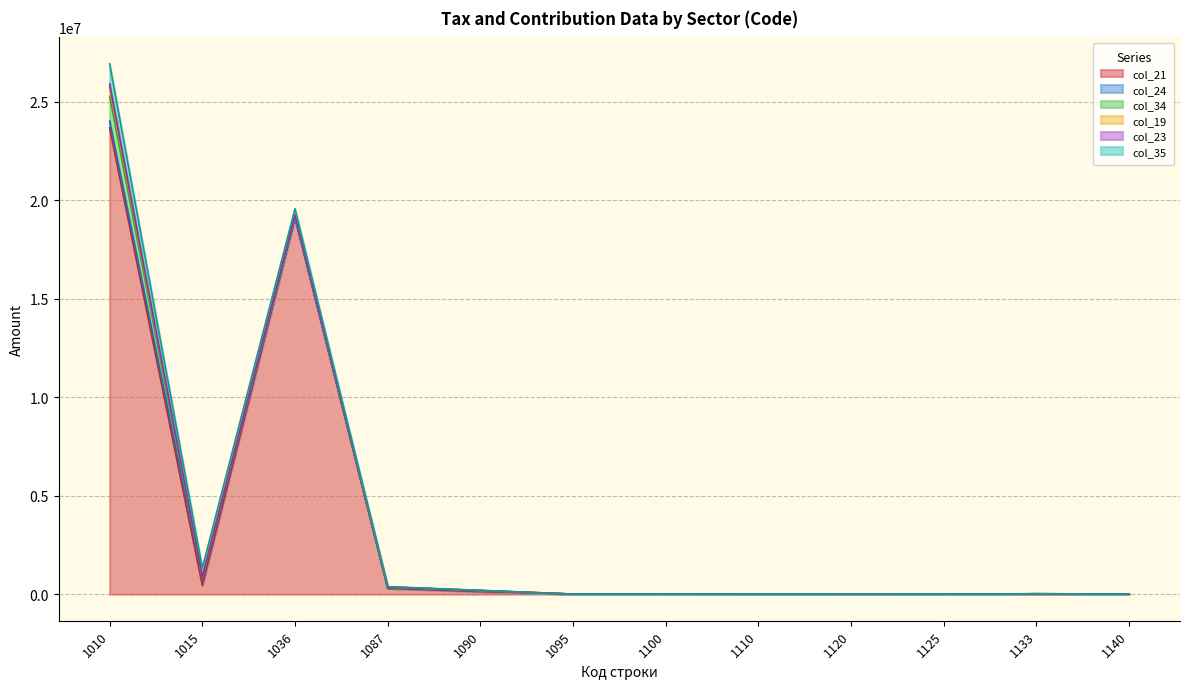

Which series ends up on top after the final intersection of col_24 and col_19?

col_19